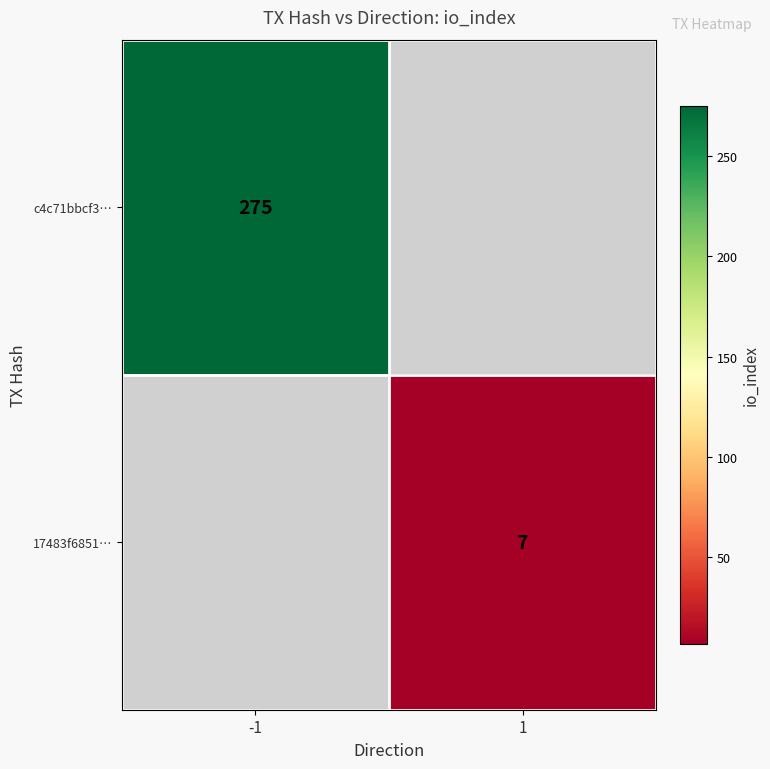

True or false: c4c71bbcf3… has a value of 275 at -1.

True